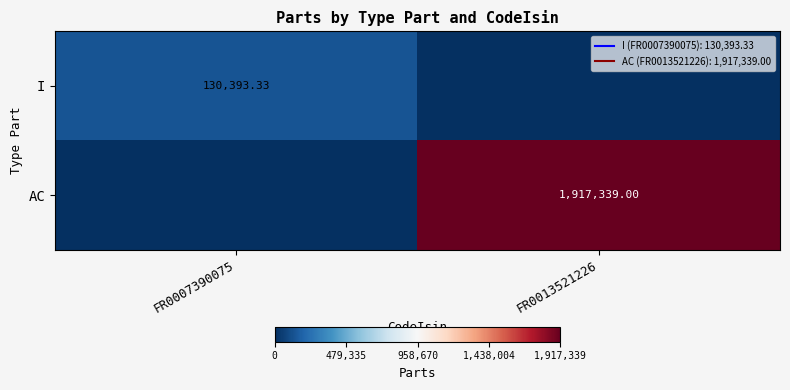

The value of AC at FR0013521226 is 1917339.0. True or false?

True